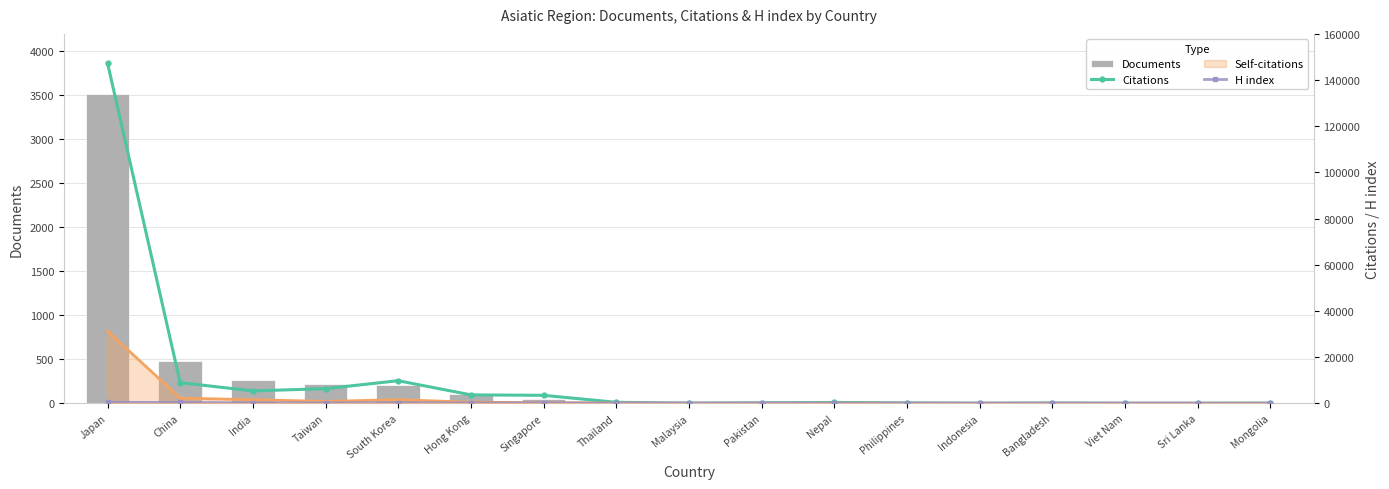

Which series has the largest total across all categories?

Citations